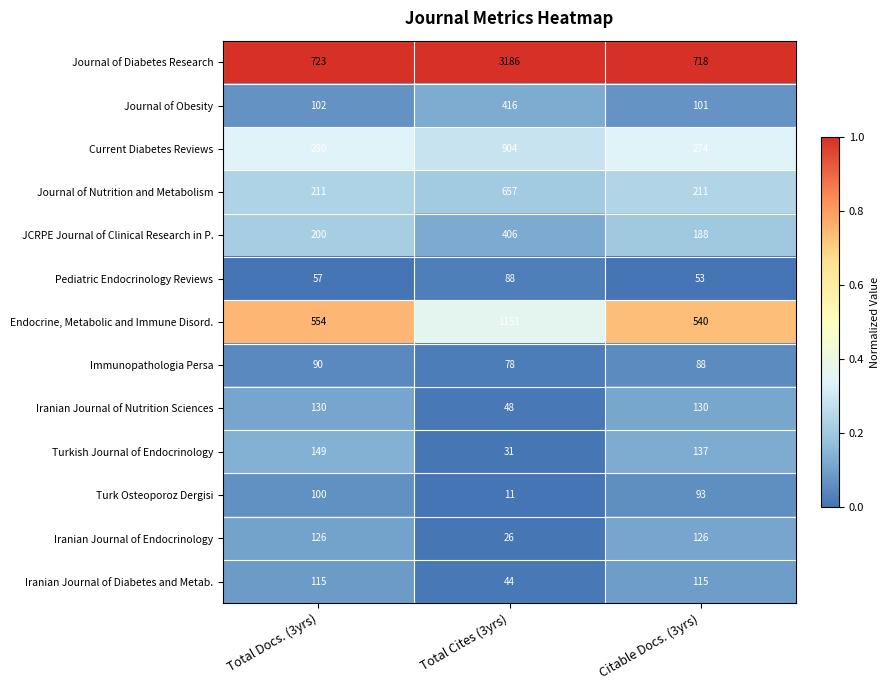

How many Turkish Journal of Endocrinology values are between 31 and 149?

3